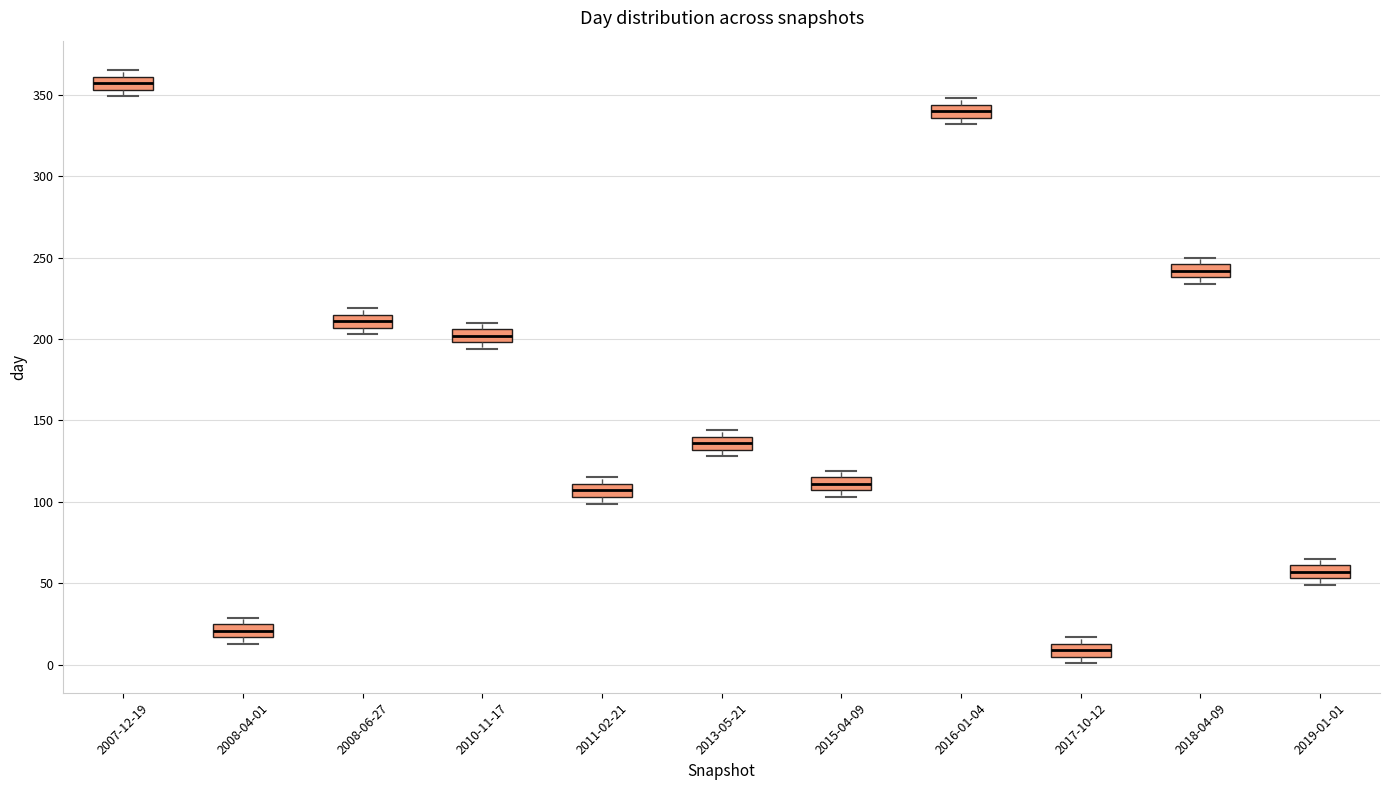

Reading left to right, read every box against the y-axis: the position of its median line, the range the box covers, and the ends of its whiskers. The values are not printed on the chart, so give them approximately, as read against the axis.

2007-12-19: median 355 (inside the box), box 355 to 360, whiskers 350 to 365
2008-04-01: median 20, box 15 to 25, whiskers 15 (just below the box's lower edge) to 30
2008-06-27: median 210, box 205 to 215, whiskers 205 (just below the box's lower edge) to 220
2010-11-17: median 200 (inside the box), box 200 to 205, whiskers 195 to 210
2011-02-21: median 105 (inside the box), box 105 to 110, whiskers 100 to 115
2013-05-21: median 135, box 130 to 140, whiskers 130 (just below the box's lower edge) to 145
2015-04-09: median 110, box 105 to 115, whiskers 105 (just below the box's lower edge) to 120
2016-01-04: median 340, box 335 to 345, whiskers 330 to 350
2017-10-12: median 10, box 5 to 15, whiskers 0 to 15 (just above the box's upper edge)
2018-04-09: median 240 (inside the box), box 240 to 245, whiskers 235 to 250
2019-01-01: median 55 (inside the box), box 55 to 60, whiskers 50 to 65